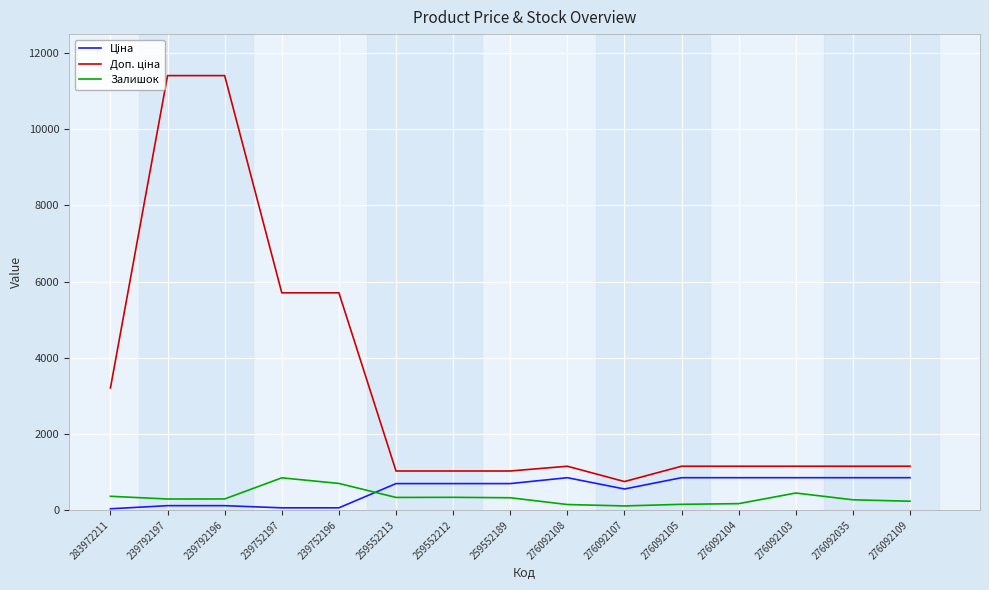

What is the difference between the highest and lowest values at 276092035?

881.7